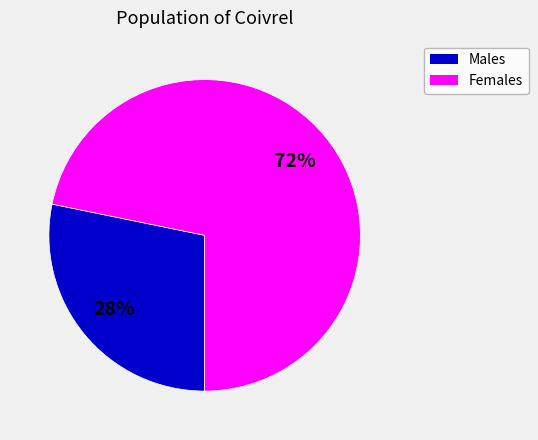

Is there a majority slice in this chart?

Yes